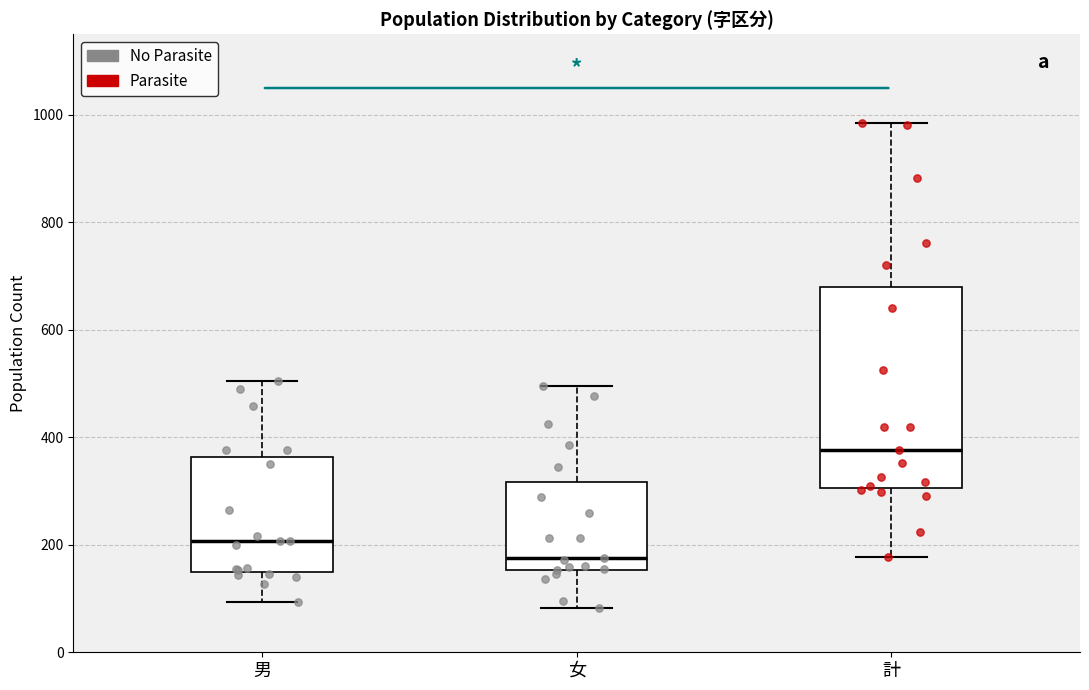

Where does the median line of the box for 計 sit on the y-axis? The values are not printed on the chart, so give them approximately, as read against the axis.

380